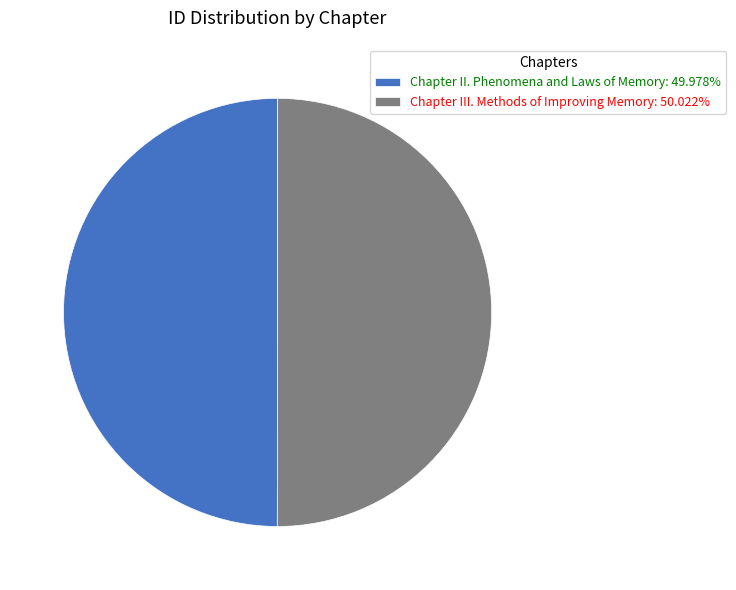

What is the ratio of the value at Chapter II. Phenomena and Laws of Memory to the value at Chapter III. Methods of Improving Memory?

1.0